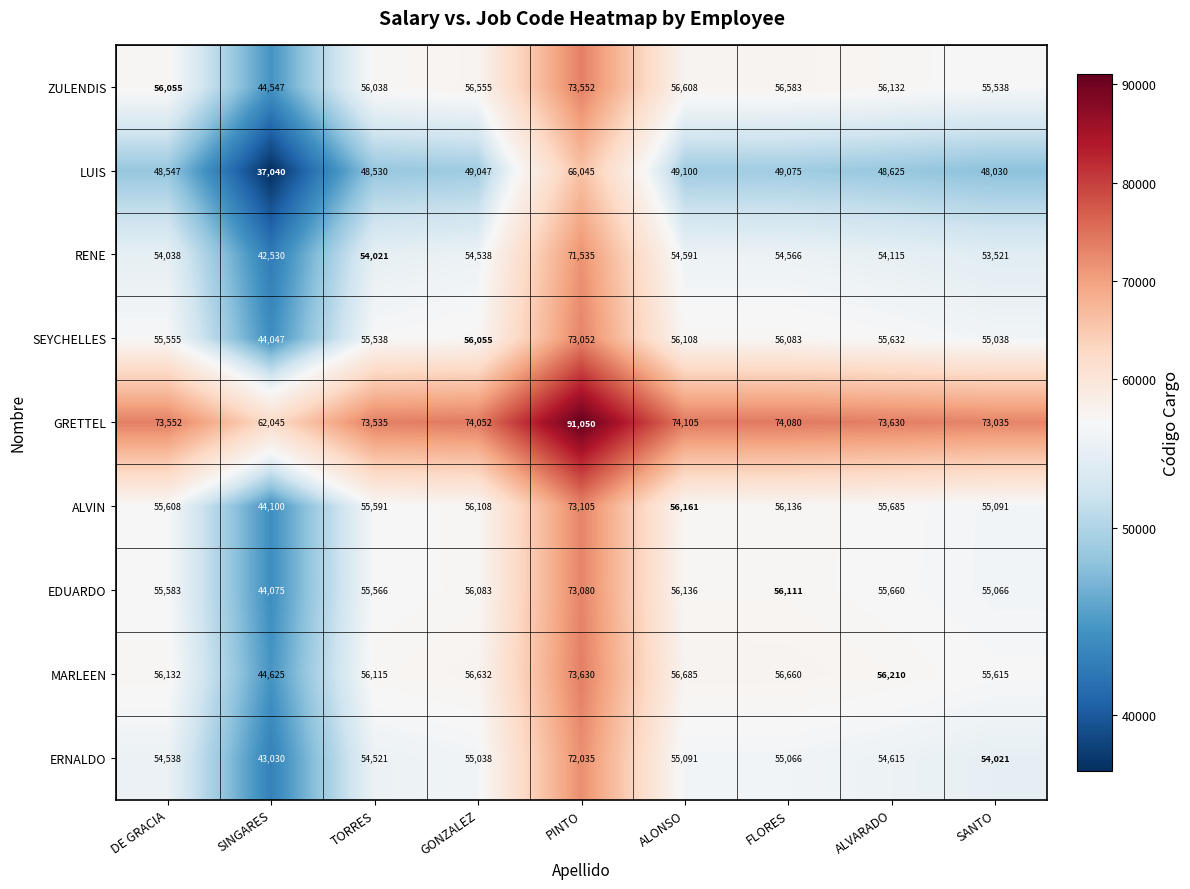

What is the sum of the RENE values at FLORES and GONZALEZ?

109104